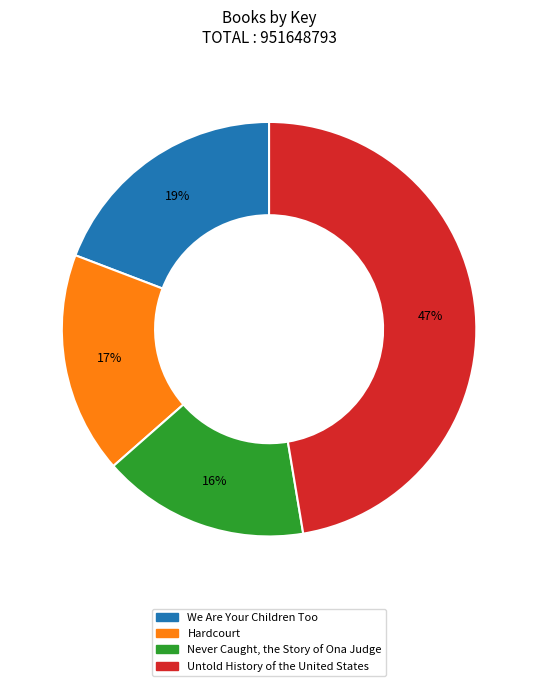

Between Untold History of the United States and We Are Your Children Too, which is larger?

Untold History of the United States